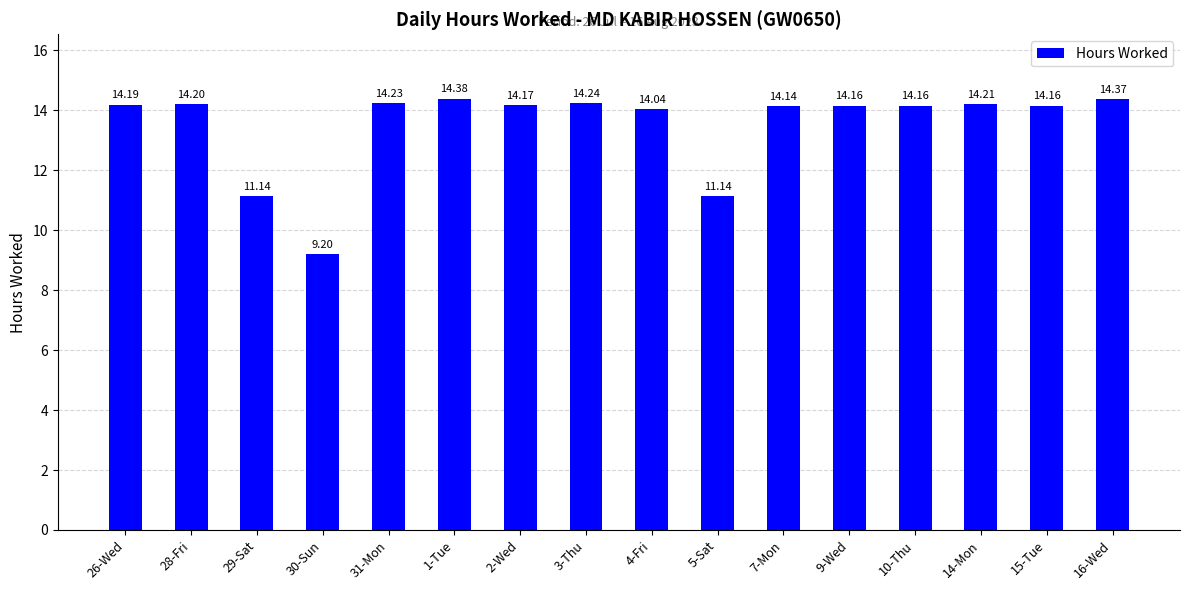

Which has a higher value, 15-Tue or 29-Sat?

15-Tue